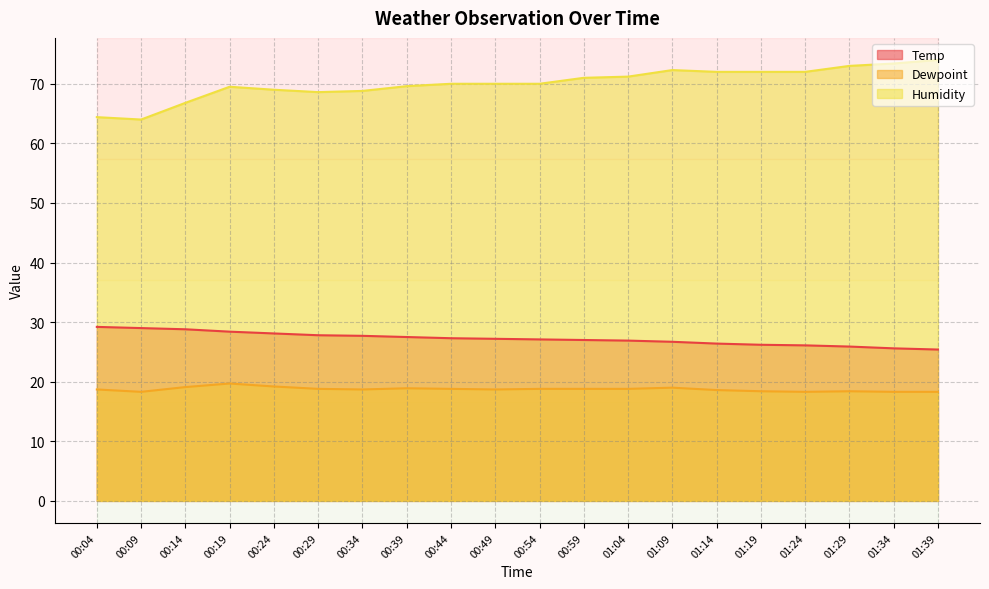

True or false: Humidity has a value of 71.2 at 01:04.

True